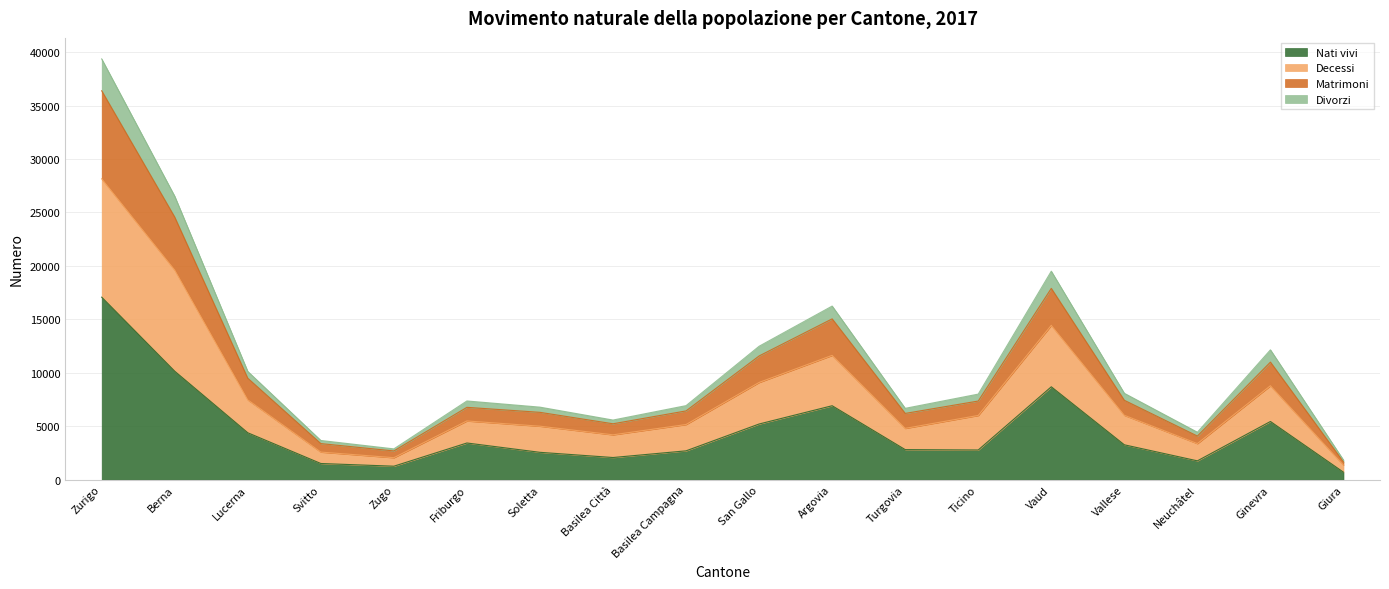

The value of Nati vivi at Berna is 4599. True or false?

False